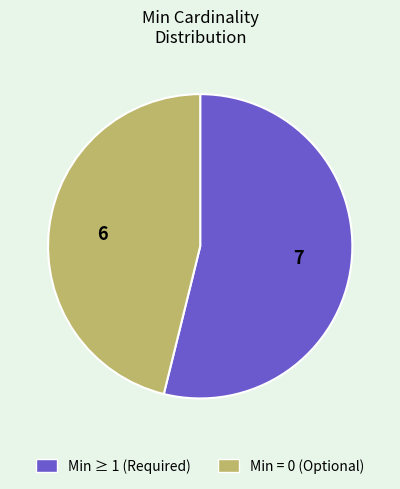

Which category has the biggest portion of the pie?

7